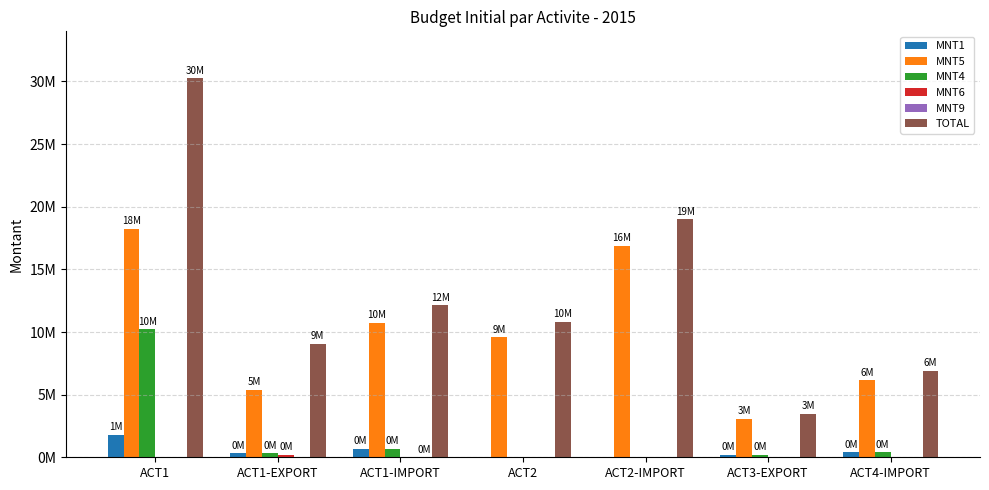

What is the label of the 4th bar from the right?

ACT2